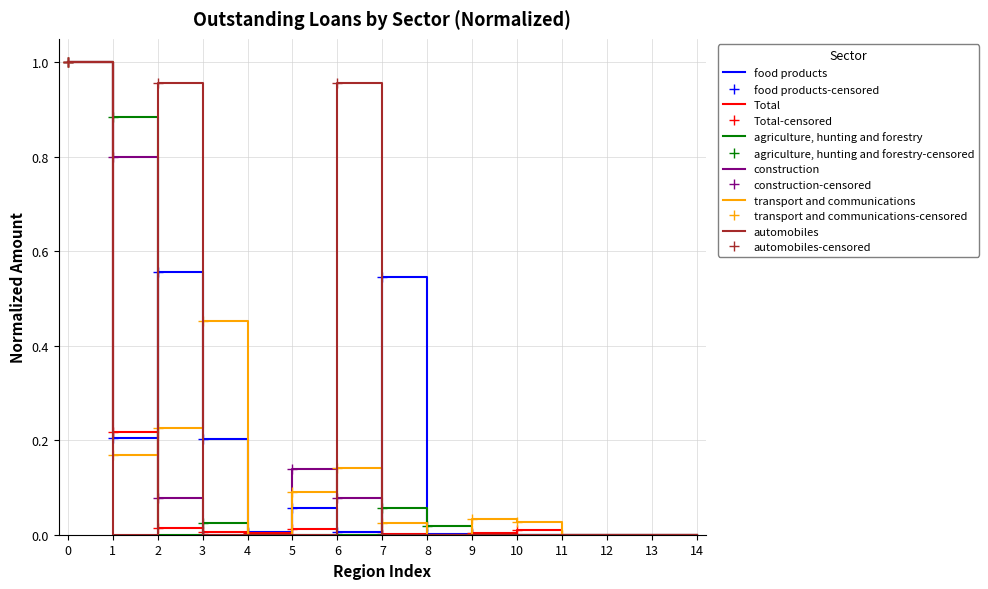

The agriculture, hunting and forestry series shows 0.0 at 13. True or false?

True